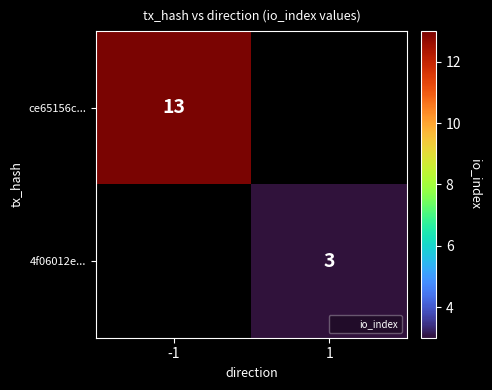

How many distinct data groups are displayed?

2